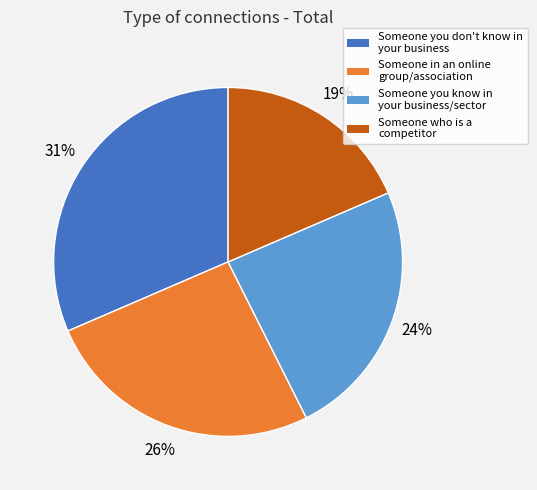

Is there a majority slice in this chart?

No